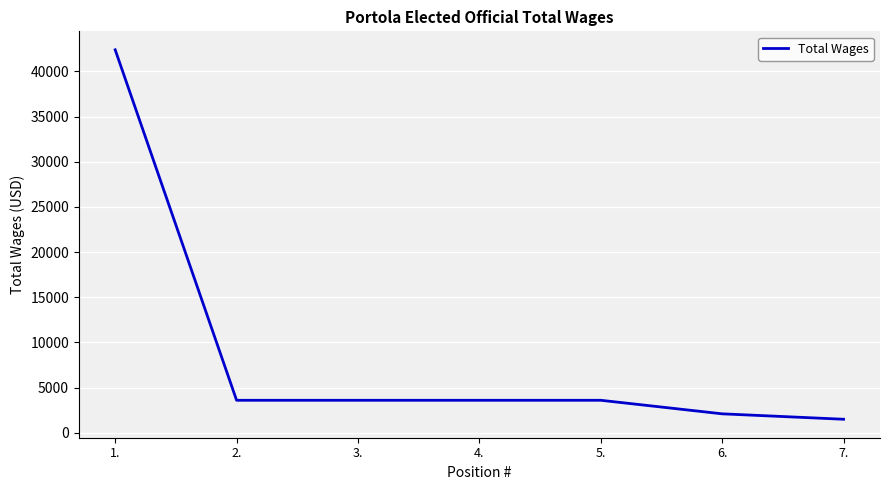

What is the sum of all values?

60399